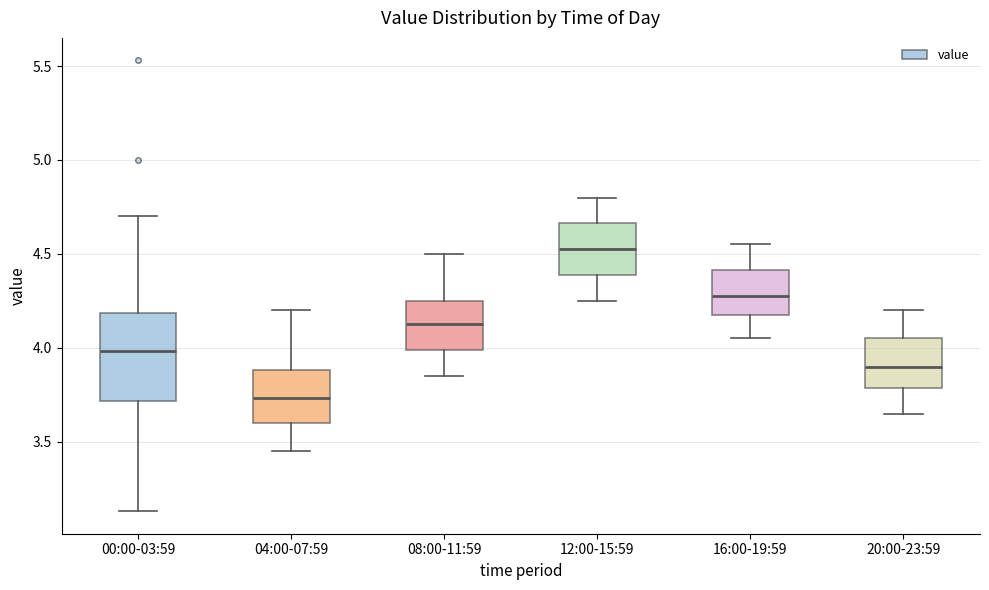

Reading left to right, read every box against the y-axis: the position of its median line, the range the box covers, and the ends of its whiskers. The values are not printed on the chart, so give them approximately, as read against the axis.

00:00-03:59: median 4.00, box 3.70 to 4.20, whiskers 3.15 to 4.70
04:00-07:59: median 3.75, box 3.60 to 3.90, whiskers 3.45 to 4.20
08:00-11:59: median 4.15, box 4.00 to 4.25, whiskers 3.85 to 4.50
12:00-15:59: median 4.55, box 4.40 to 4.65, whiskers 4.25 to 4.80
16:00-19:59: median 4.30, box 4.20 to 4.40, whiskers 4.05 to 4.55
20:00-23:59: median 3.90, box 3.80 to 4.05, whiskers 3.65 to 4.20